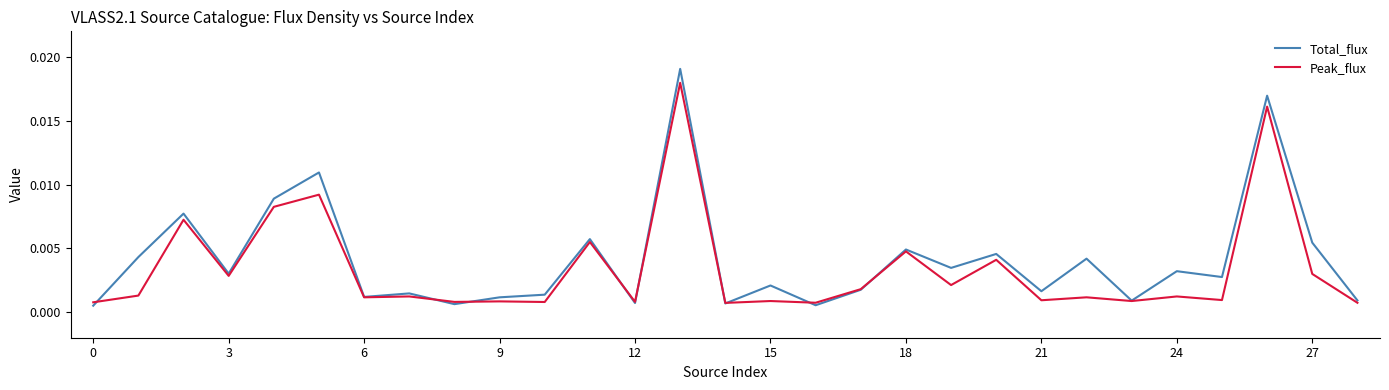

Rank the series by their maximum value, from lowest to highest.

Peak_flux, Total_flux